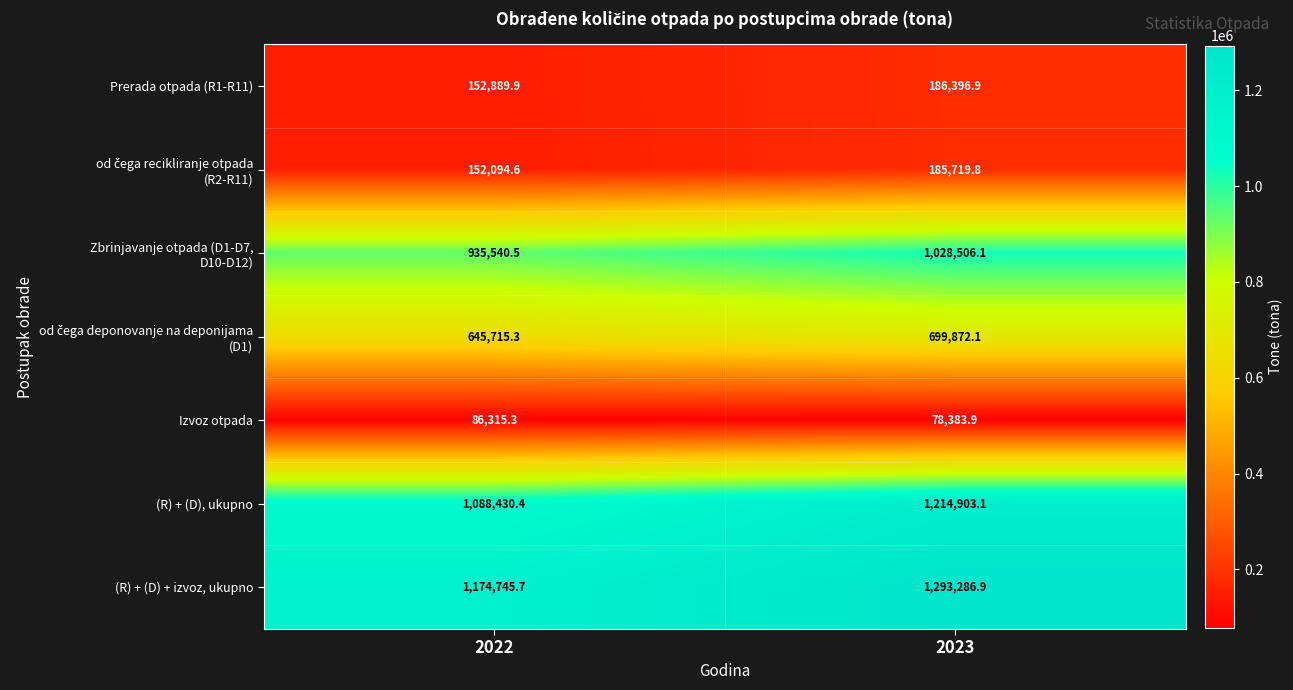

Which series has the widest spread of values?

(R) + (D), ukupno